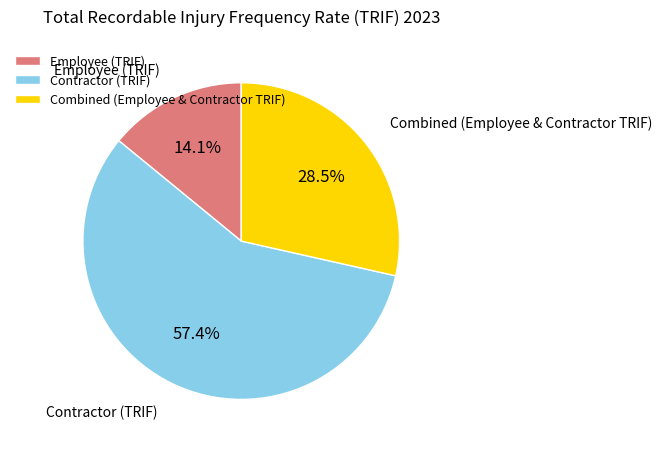

What is the majority slice?

Contractor (TRIF)